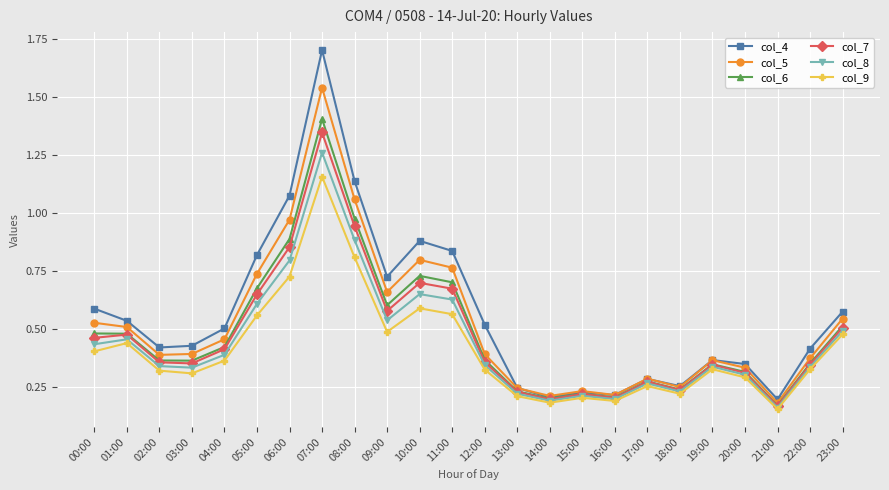

Is the value of col_8 at 05:00 greater than the value of col_9 at 12:00?

Yes